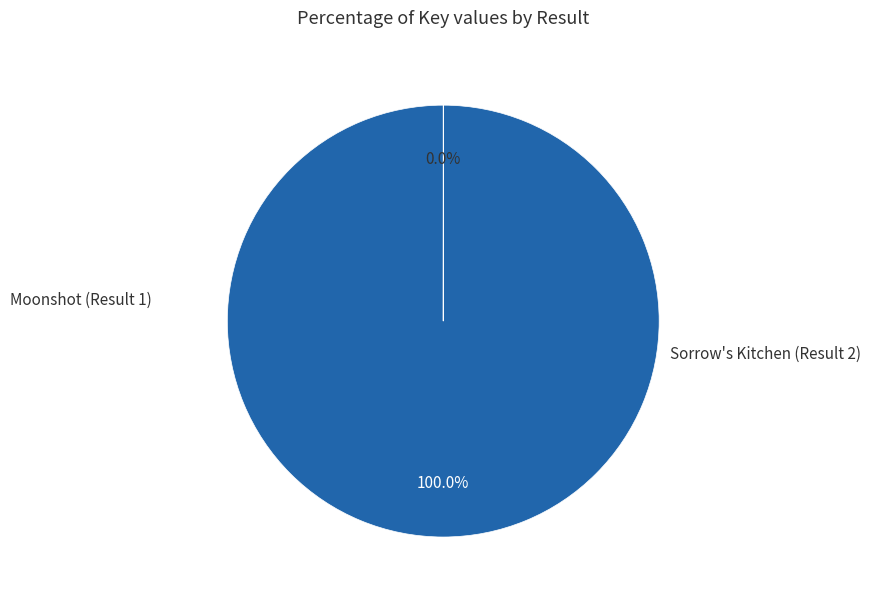

Rank the categories by value from lowest to highest.

Sorrow's Kitchen (Result 2), Moonshot (Result 1)